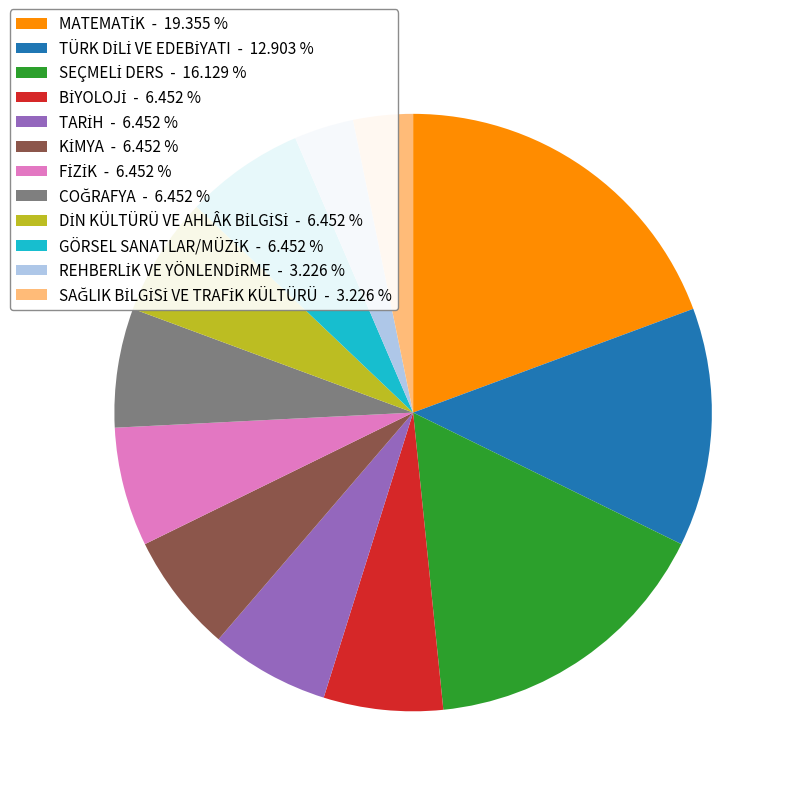

Does any single category account for the majority?

No